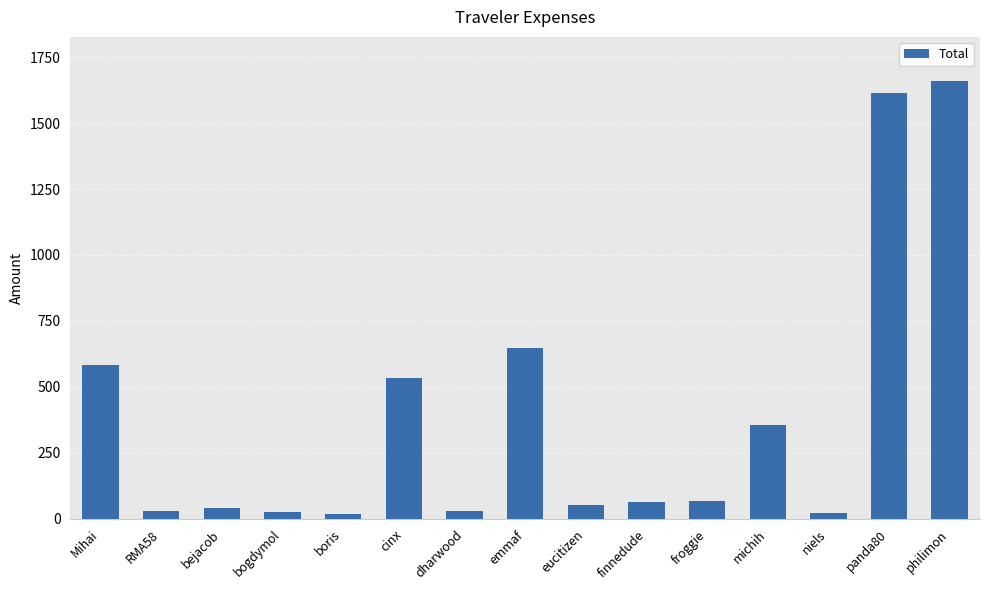

What is the label of the 13th bar from the left?

niels